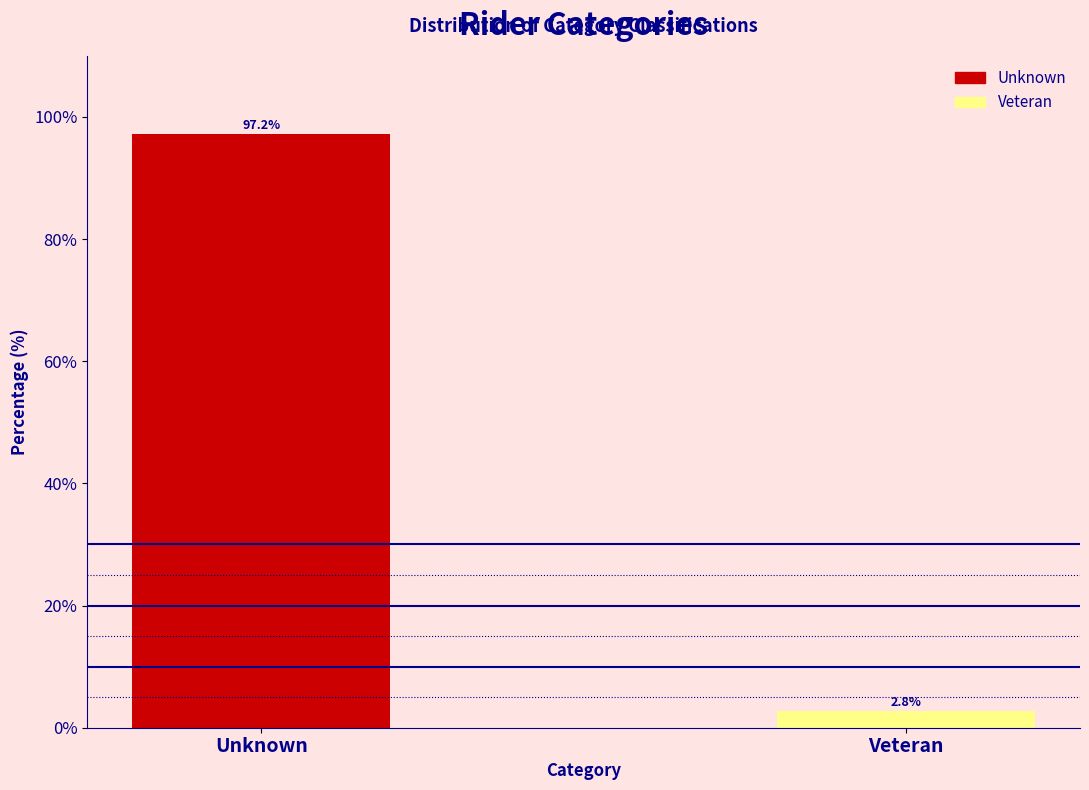

Reading right to left, transcribe all the data shown in this chart.

Veteran=2.8	Unknown=97.2